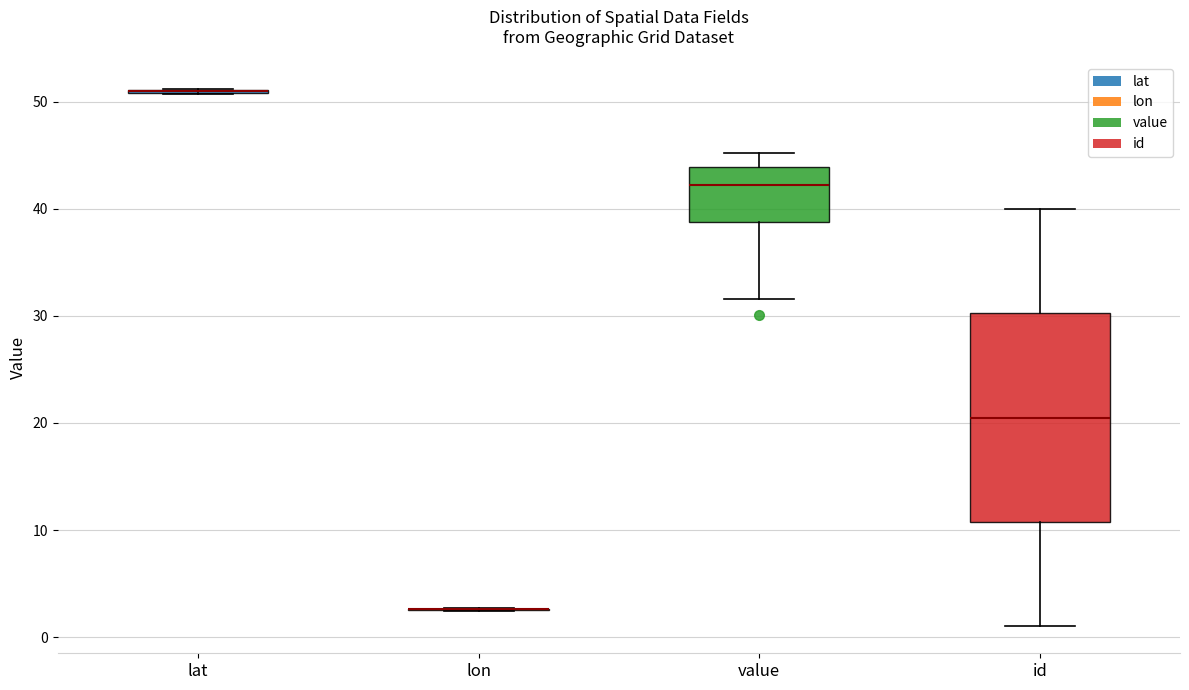

Reading left to right, read every box against the y-axis: the position of its median line, the range the box covers, and the ends of its whiskers. The values are not printed on the chart, so give them approximately, as read against the axis.

lat: box collapsed to a line at 51, whiskers 51 to 51
lon: box collapsed to a line at 3, whiskers 2 to 3
value: median 42, box 39 to 44, whiskers 32 to 45
id: median 21, box 11 to 30, whiskers 1 to 40